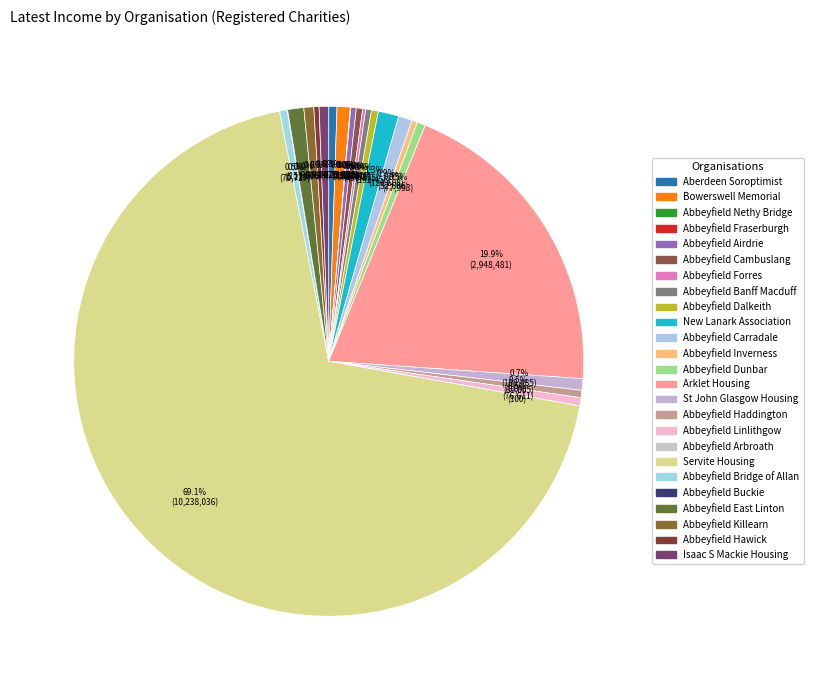

Which category has the biggest portion of the pie?

Servite Housing